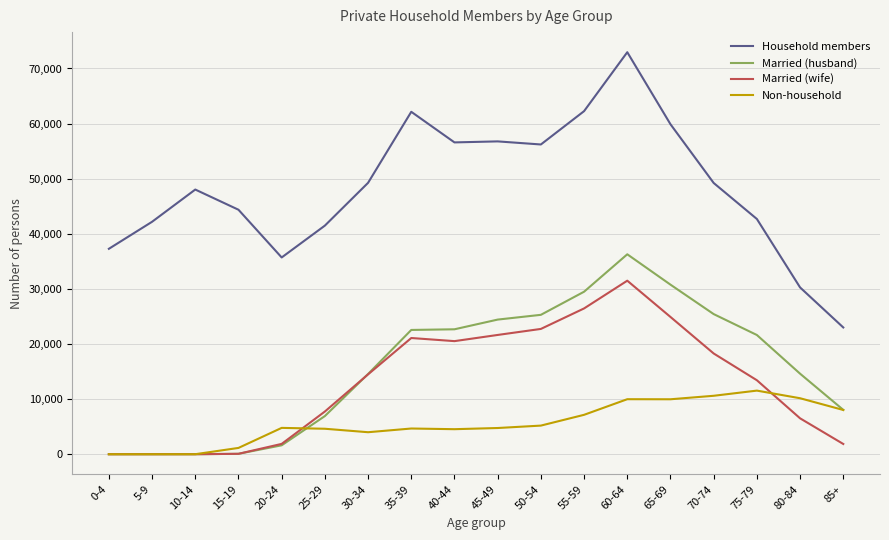

What is the total value across all series at 30-34?

82300